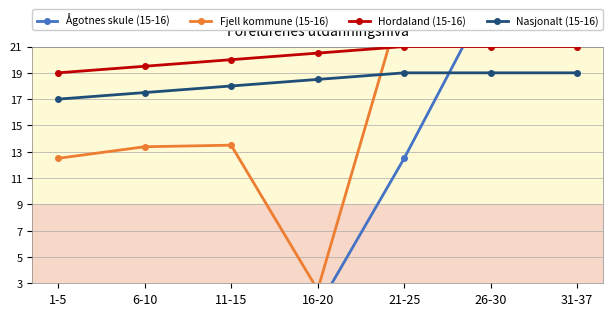

Which category has the lowest value in the Ågotnes skule (15-16) series?

1-5